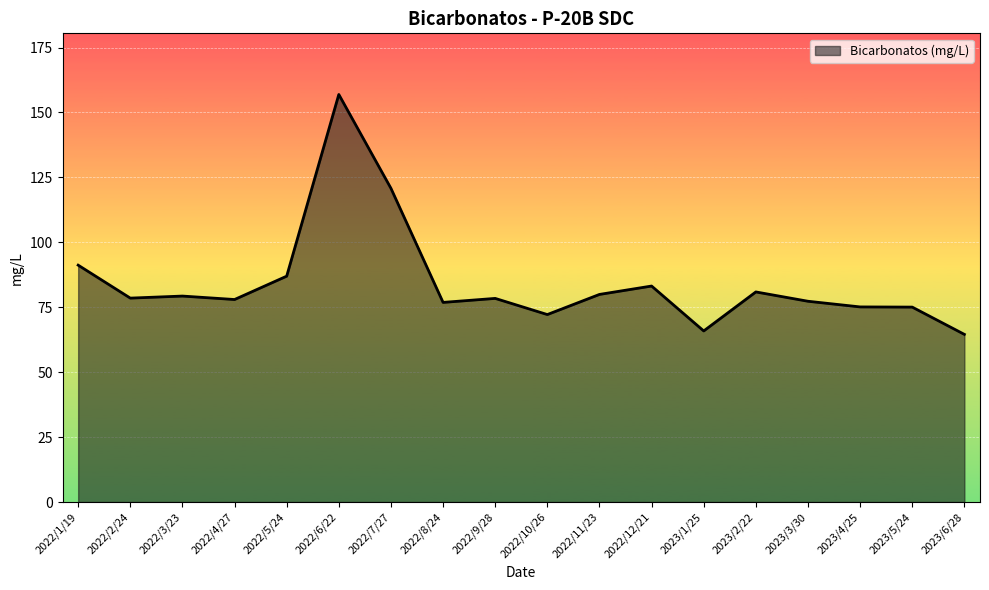

Does the chart display data point markers on the line(s)?

No